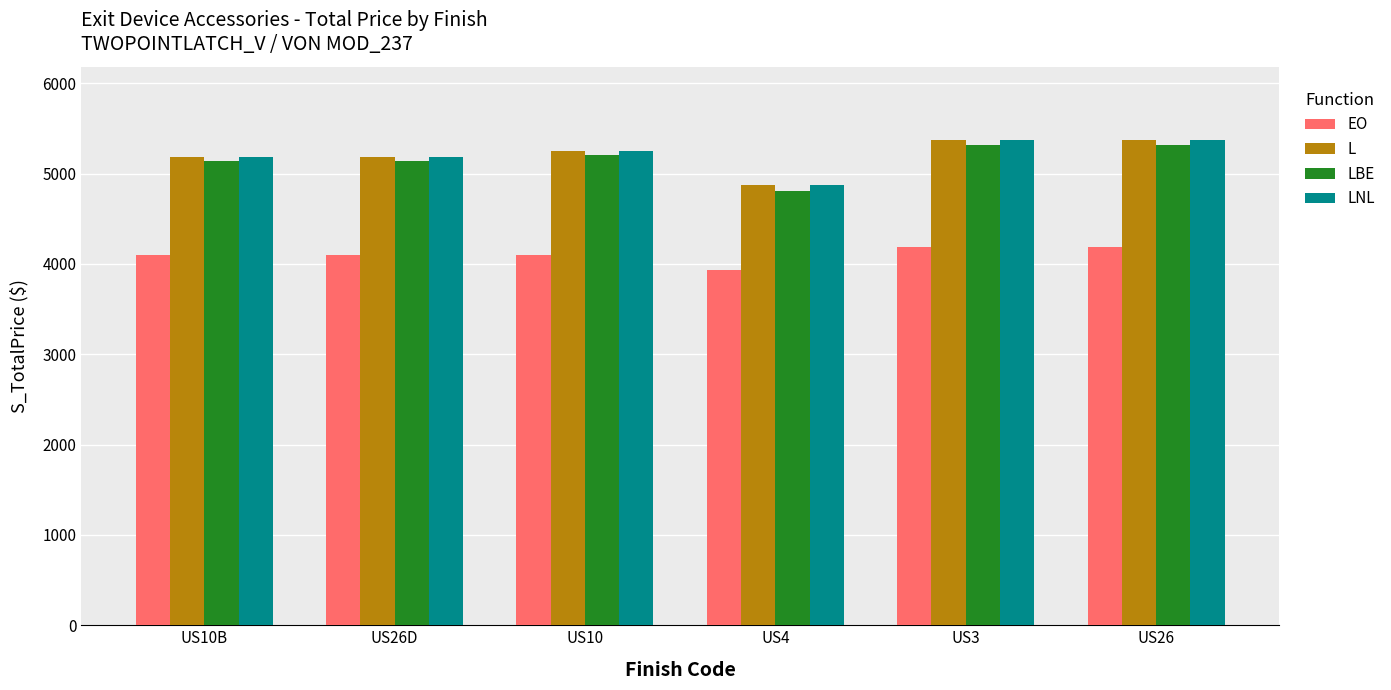

Which label corresponds to the smallest value in the chart?

US4